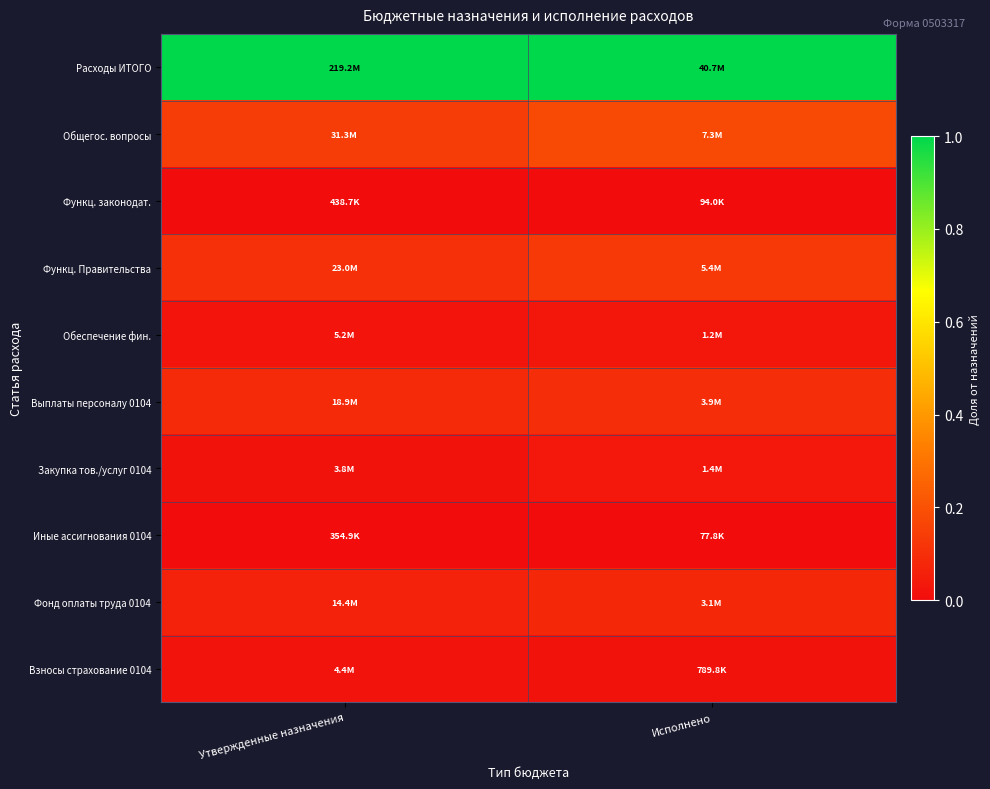

Rank the series at Утвержденные назначения from highest to lowest value.

Расходы ИТОГО, Общегос. вопросы, Функц. Правительства, Выплаты персоналу 0104, Фонд оплаты труда 0104, Обеспечение фин., Взносы страхование 0104, Закупка тов./услуг 0104, Функц. законодат., Иные ассигнования 0104